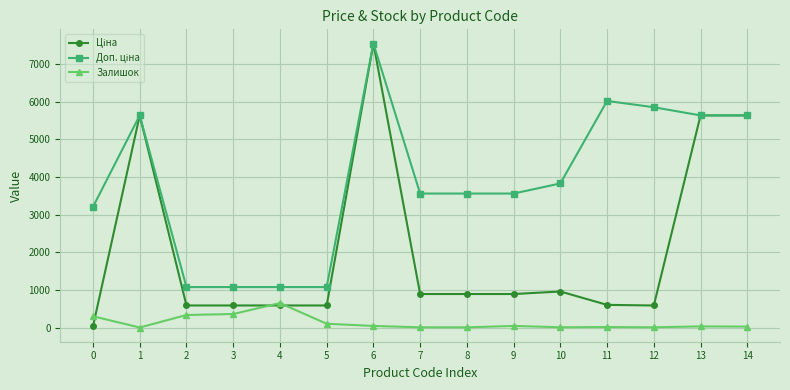

What is the difference between the highest and lowest values at 1?

5636.0